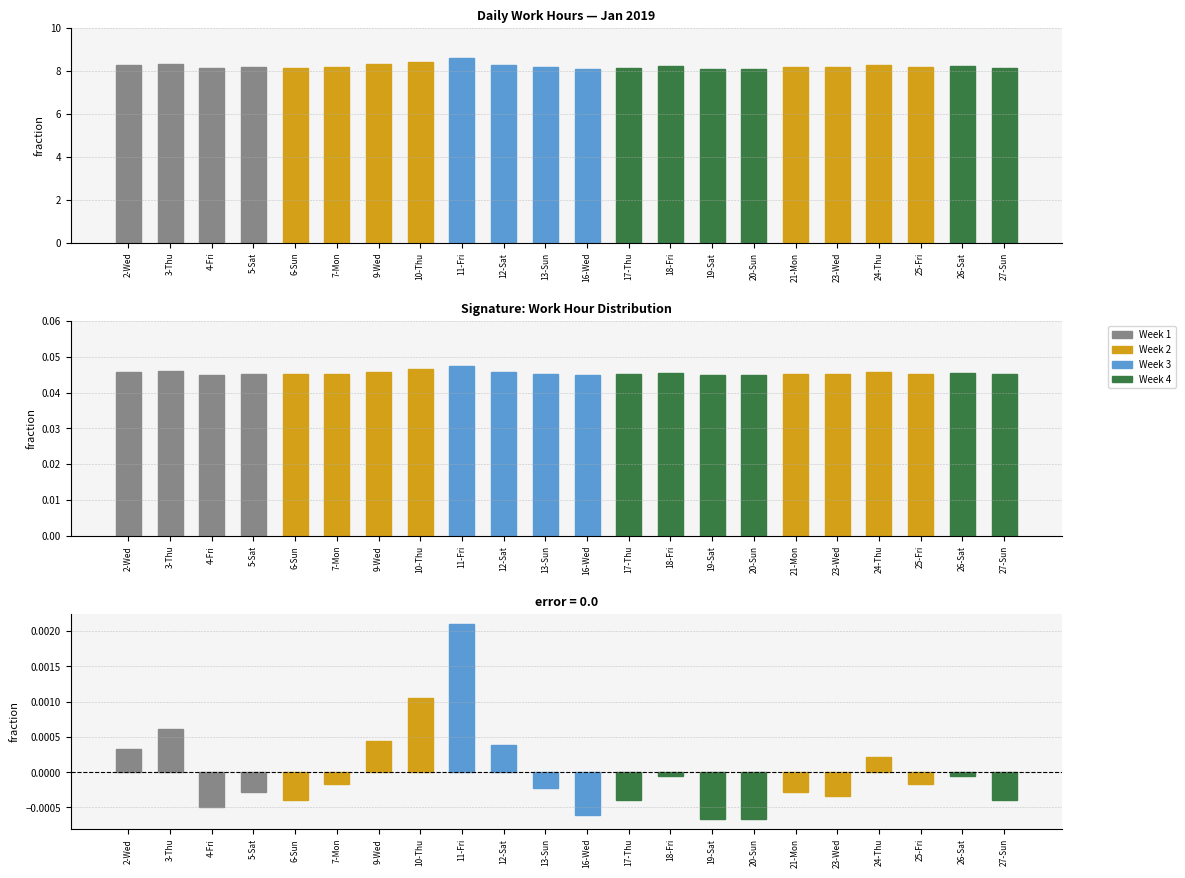

The value at 10-Thu is 0.0. True or false?

True